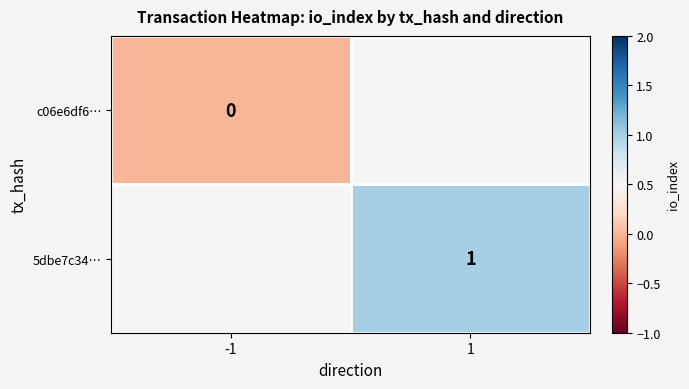

Is the value of c06e6df6… at -1 greater than the value of 5dbe7c34… at 1?

No